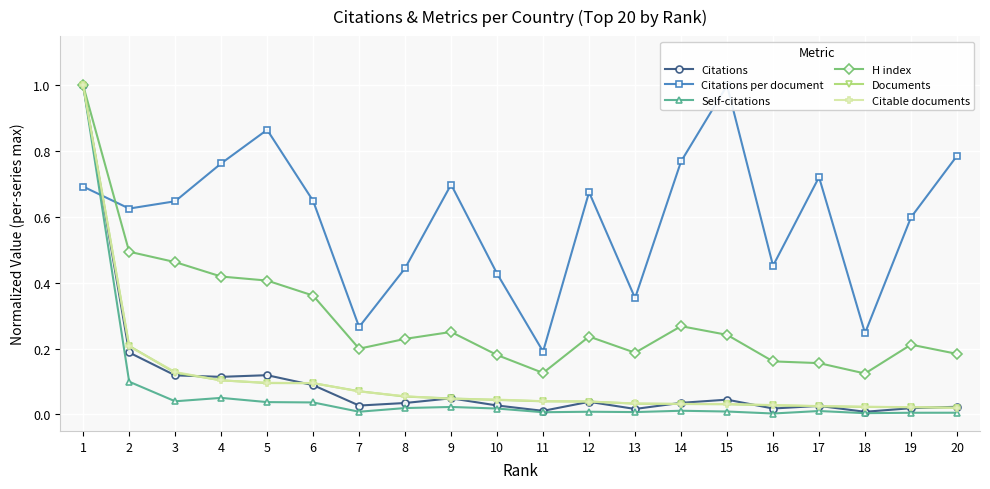

What is the greatest value displayed?

1.0